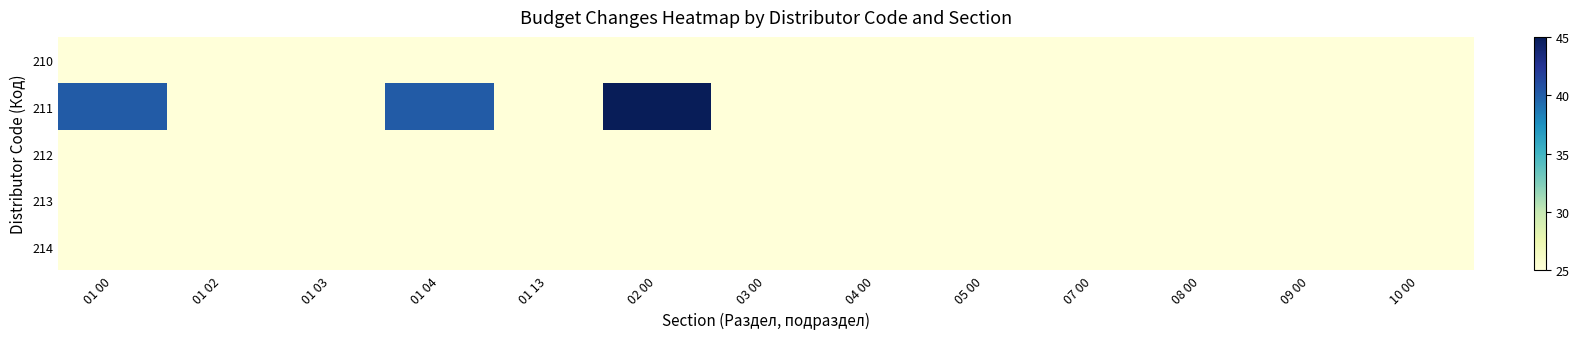

Between 01 02 and 09 00, which is larger?

01 02